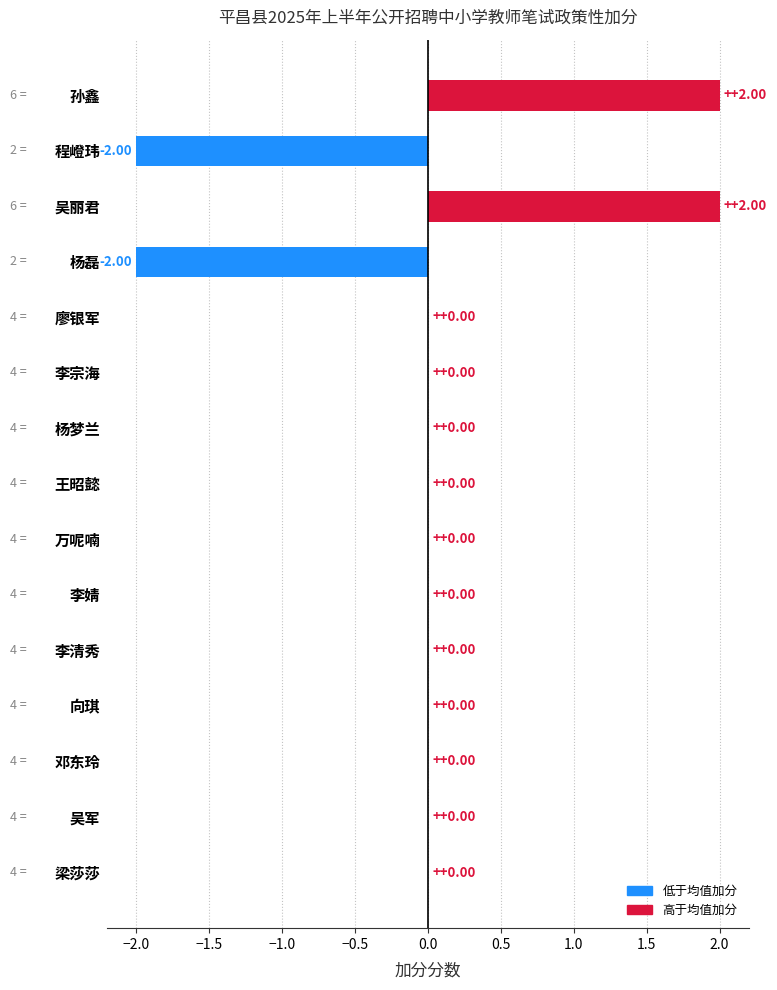

Does the chart contain stacked bars?

No